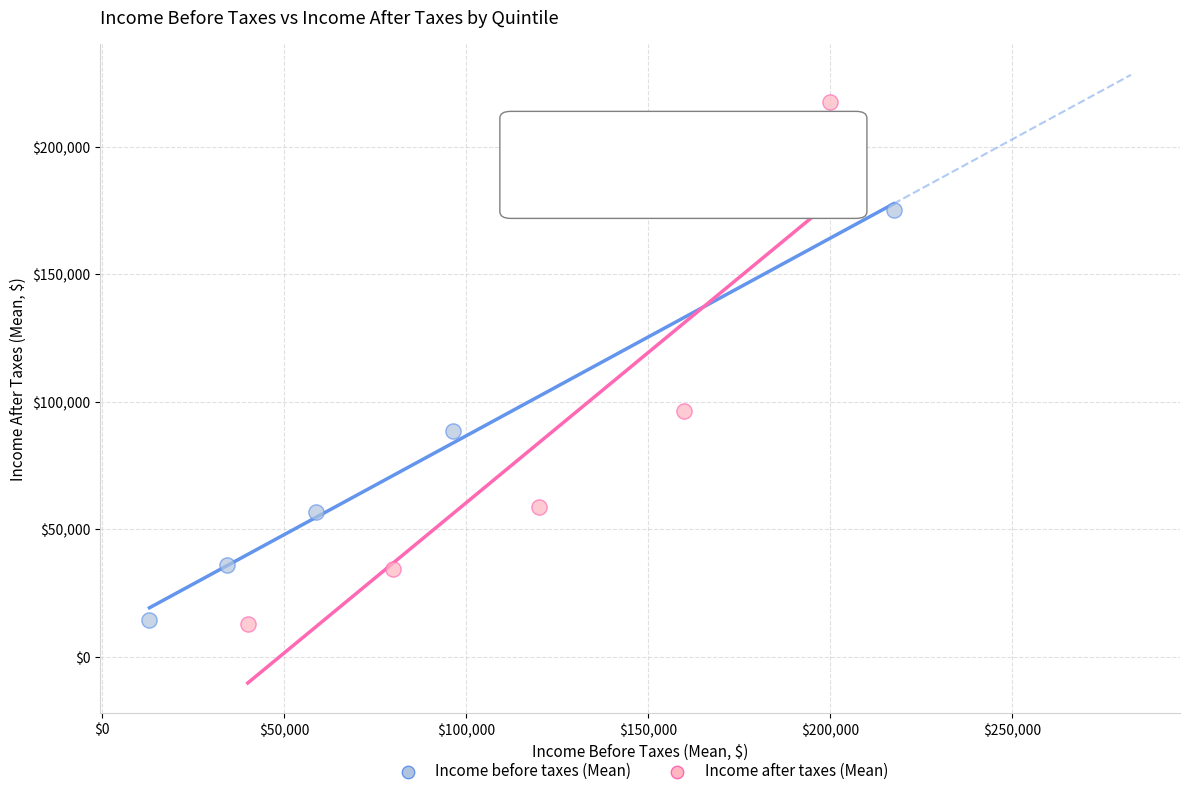

Which series contains the highest Y value?

Income after taxes (Mean)